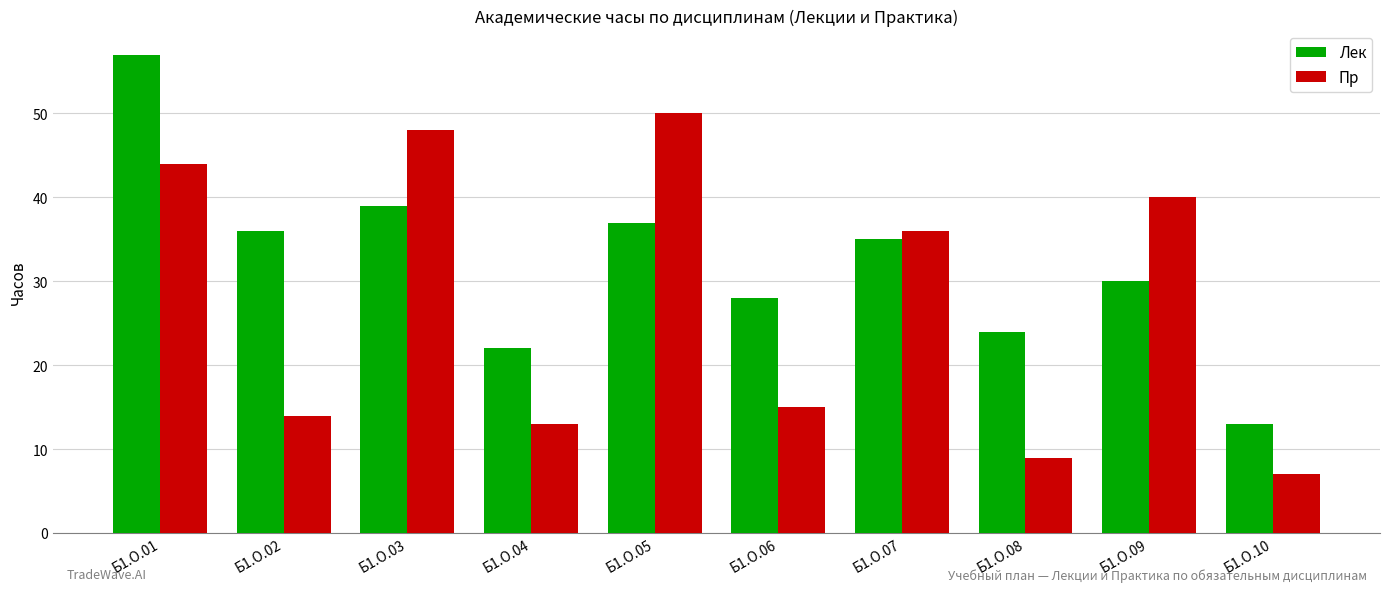

Which label corresponds to the smallest value in the chart?

Б1.О.10